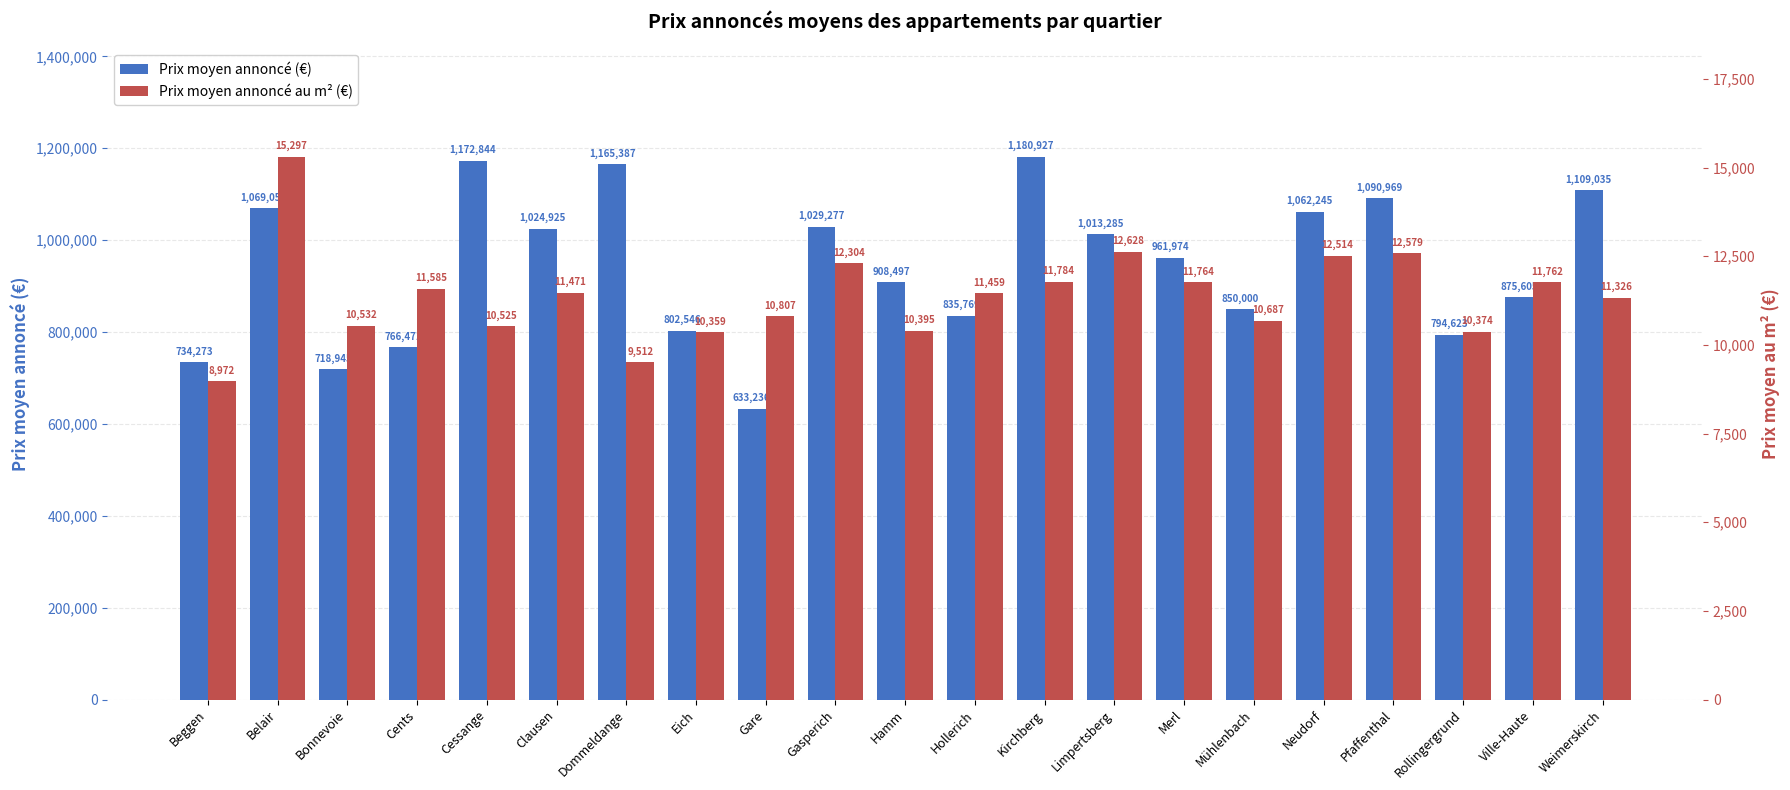

What is the total value across all series at Bonnevoie?

729478.4